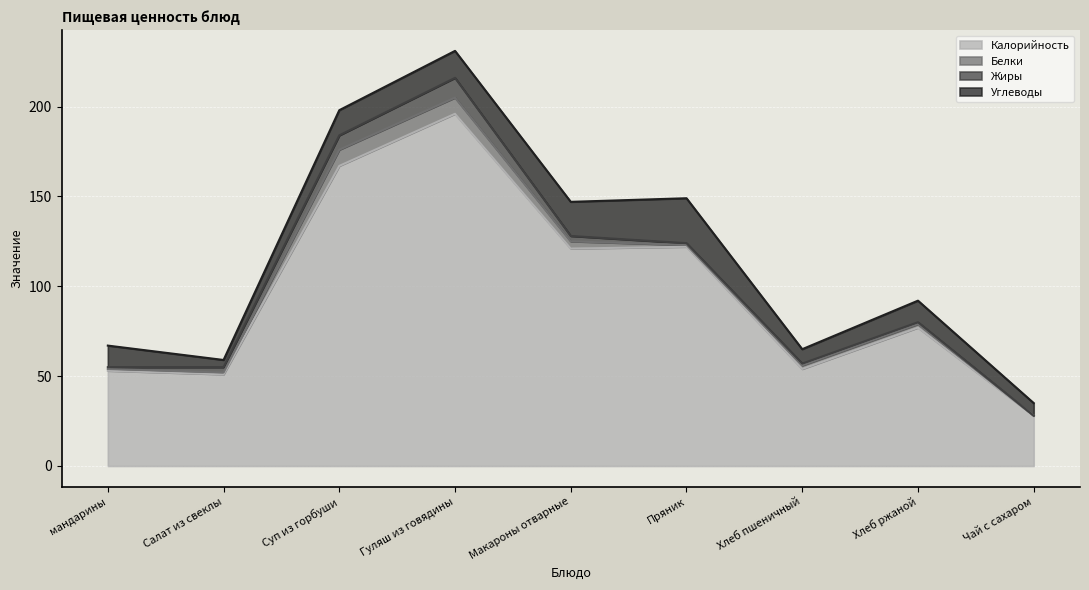

What is the maximum value for Углеводы?

25